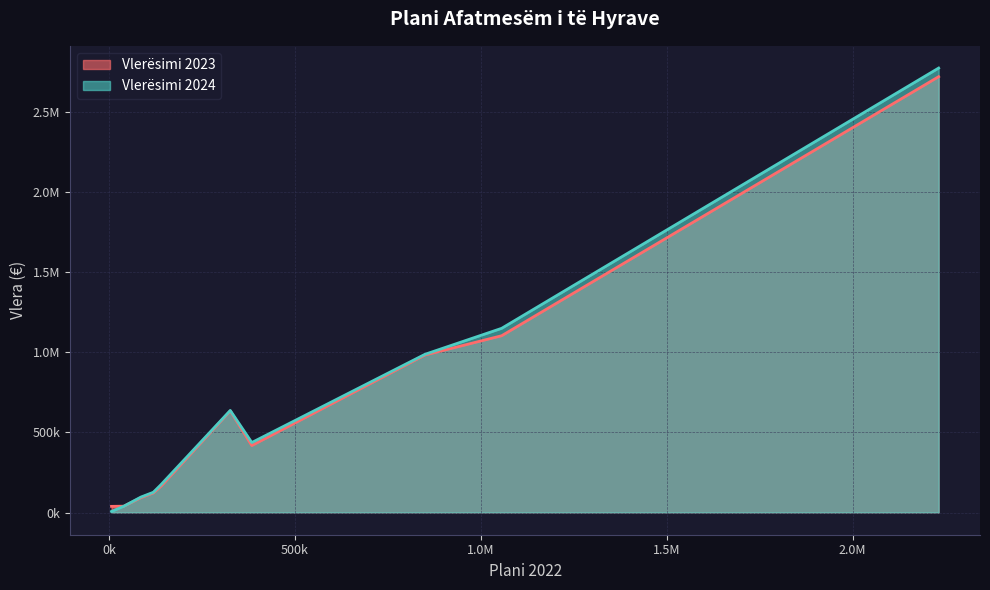

What is the smallest value displayed?

6500.0